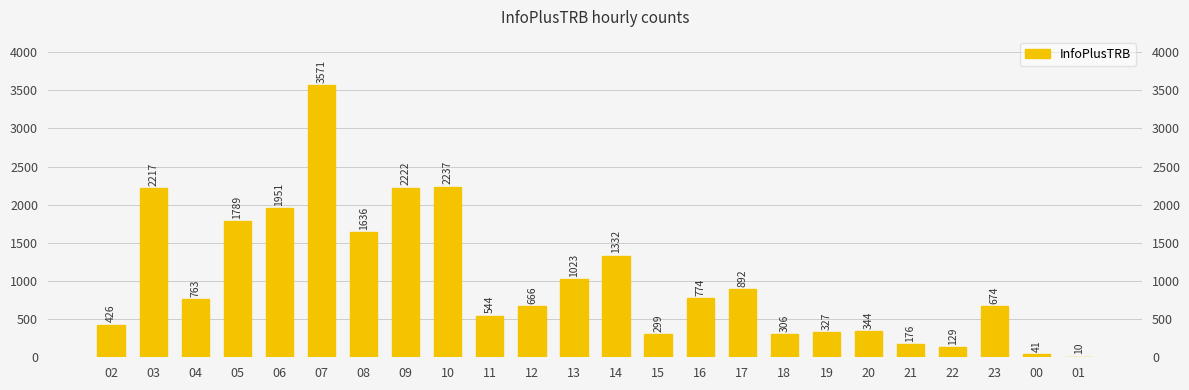

The value at 21 is 176. True or false?

True